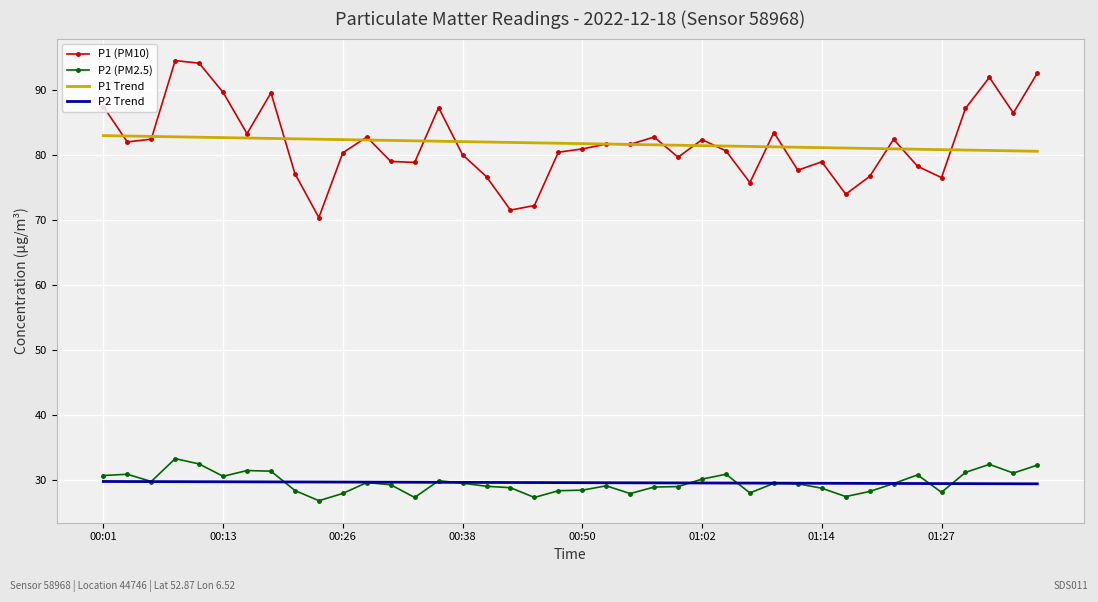

What are all the series names shown in the legend?

P1 (PM10), P2 (PM2.5), P1 Trend, P2 Trend